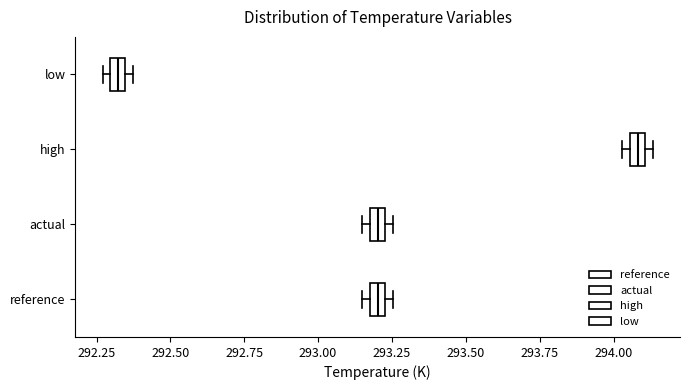

Which box has the furthest to the left median line?

low